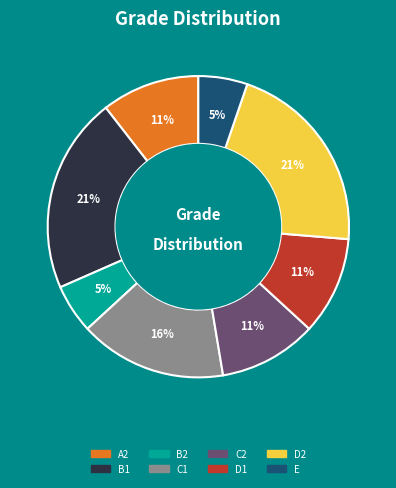

To the nearest percent, what is the difference between the largest and smallest slice percentages?

16%